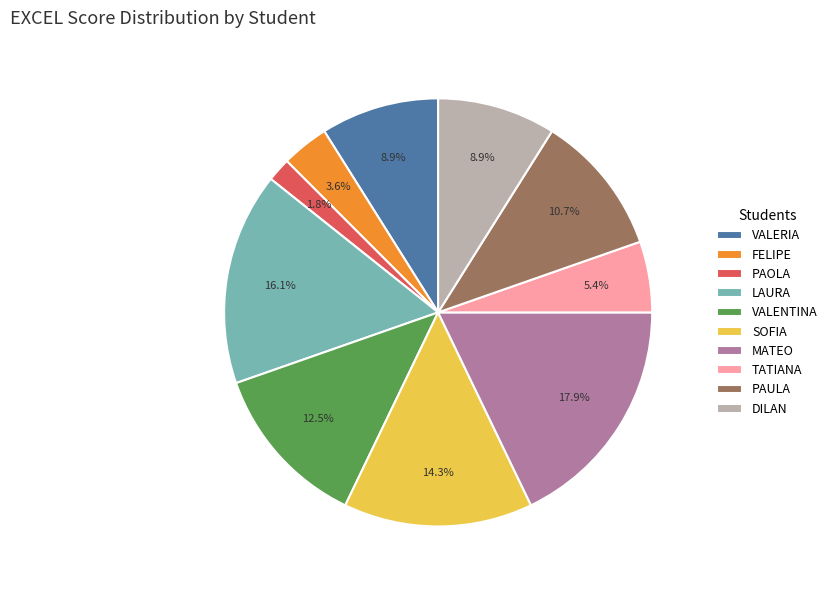

Does any single category account for the majority?

No